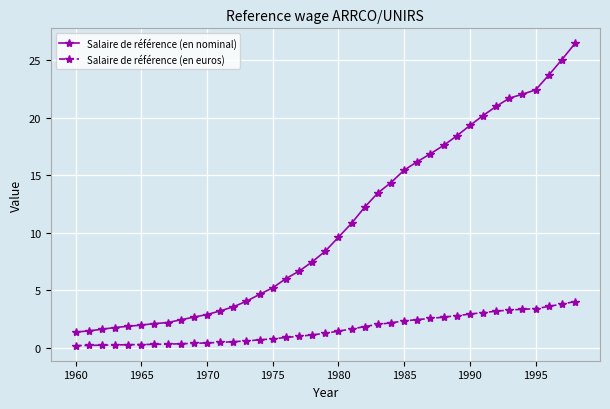

Rank the series by their maximum value, from highest to lowest.

Salaire de référence (en nominal), Salaire de référence (en euros)